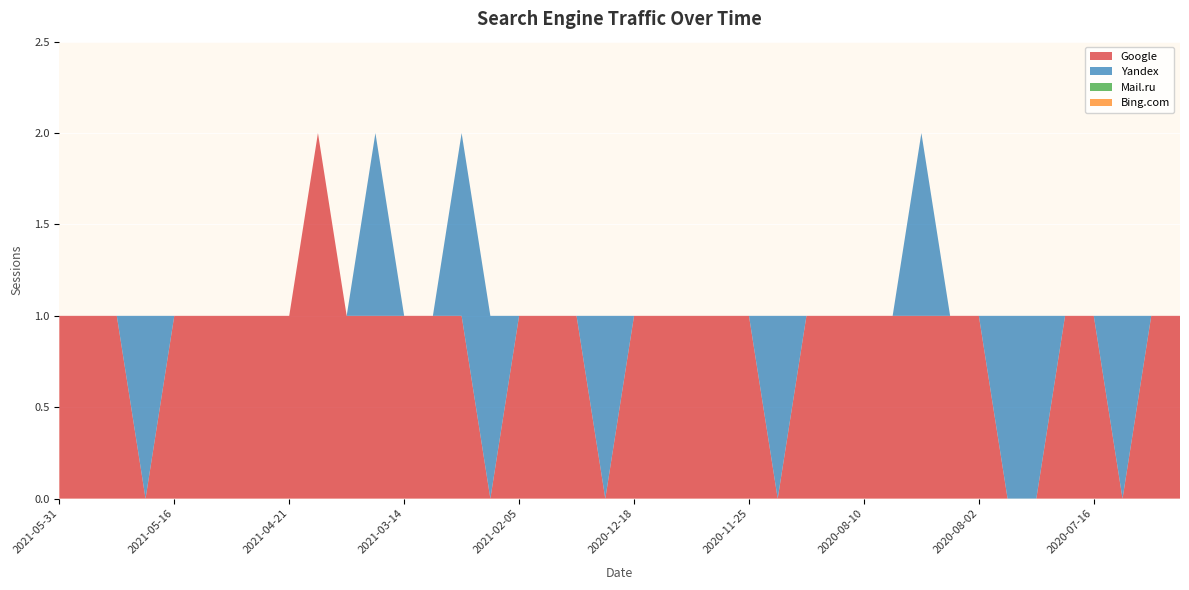

Reading left to right, extract all data points from this chart.

Google: 1	1	1	0	1	1	1	1	1	2	1	1	1	1	1	0	1	1	1	0	1	1	1	1	1	0	1	1	1	1	1	1	1	0	0	1	1	0	1	1
Yandex: 0	0	0	1	0	0	0	0	0	0	0	1	0	0	1	1	0	0	0	1	0	0	0	0	0	1	0	0	0	0	1	0	0	1	1	0	0	1	0	0
Mail.ru: 0	0	0	0	0	0	0	0	0	0	0	0	0	0	0	0	0	0	0	0	0	0	0	0	0	0	0	0	0	0	0	0	0	0	0	0	0	0	0	0
Bing.com: 0	0	0	0	0	0	0	0	0	0	0	0	0	0	0	0	0	0	0	0	0	0	0	0	0	0	0	0	0	0	0	0	0	0	0	0	0	0	0	0